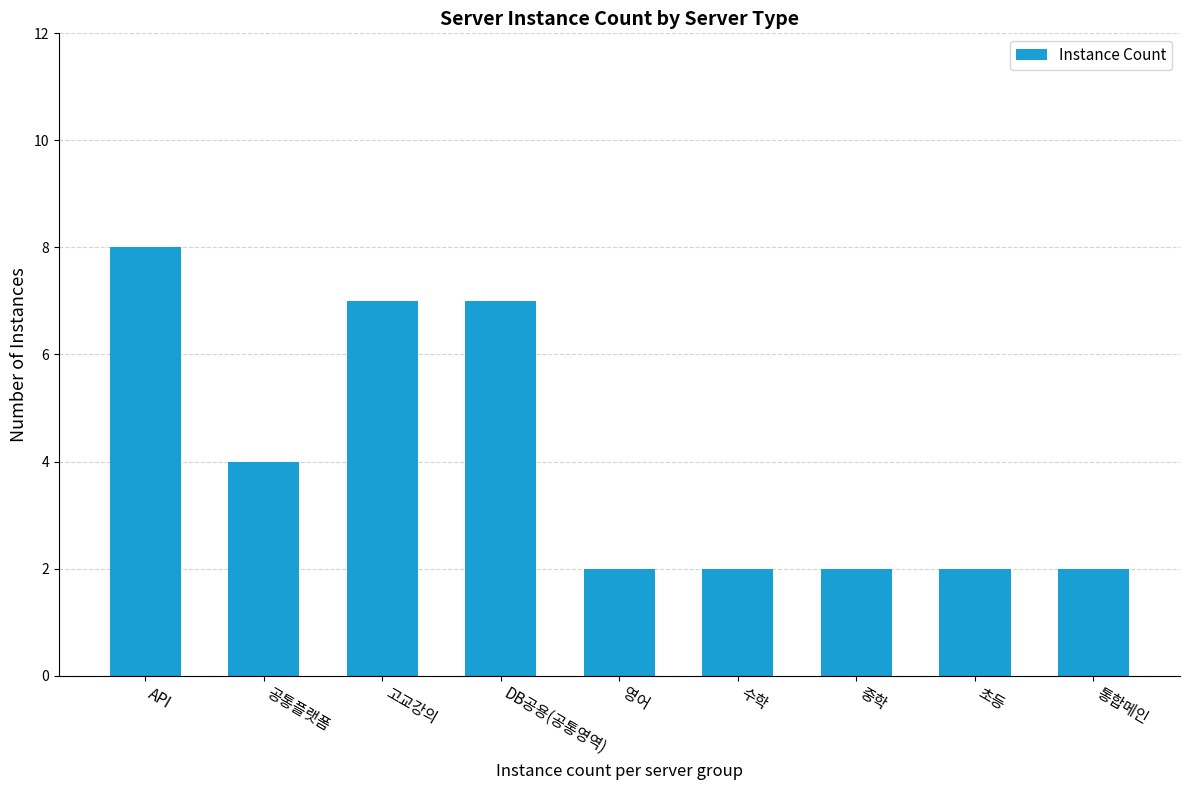

Which has a higher value, API or 초등?

API